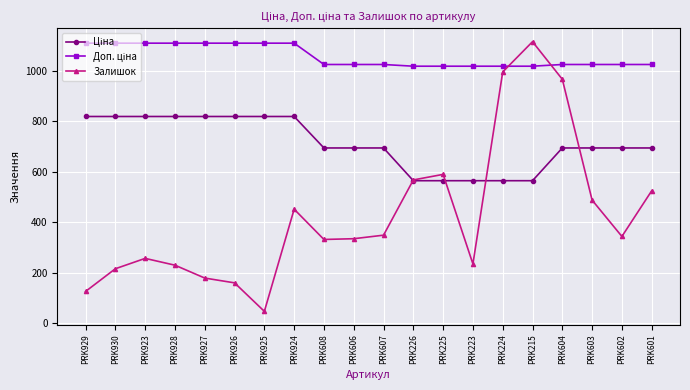

Which series has the largest range (max minus min)?

Залишок